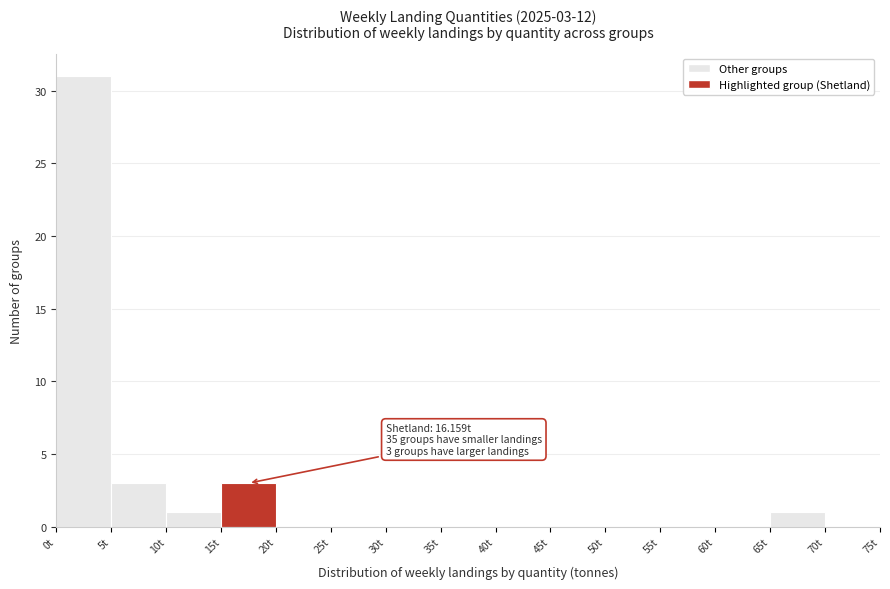

Over which range of the x-axis is the bar tallest?

0 to 5